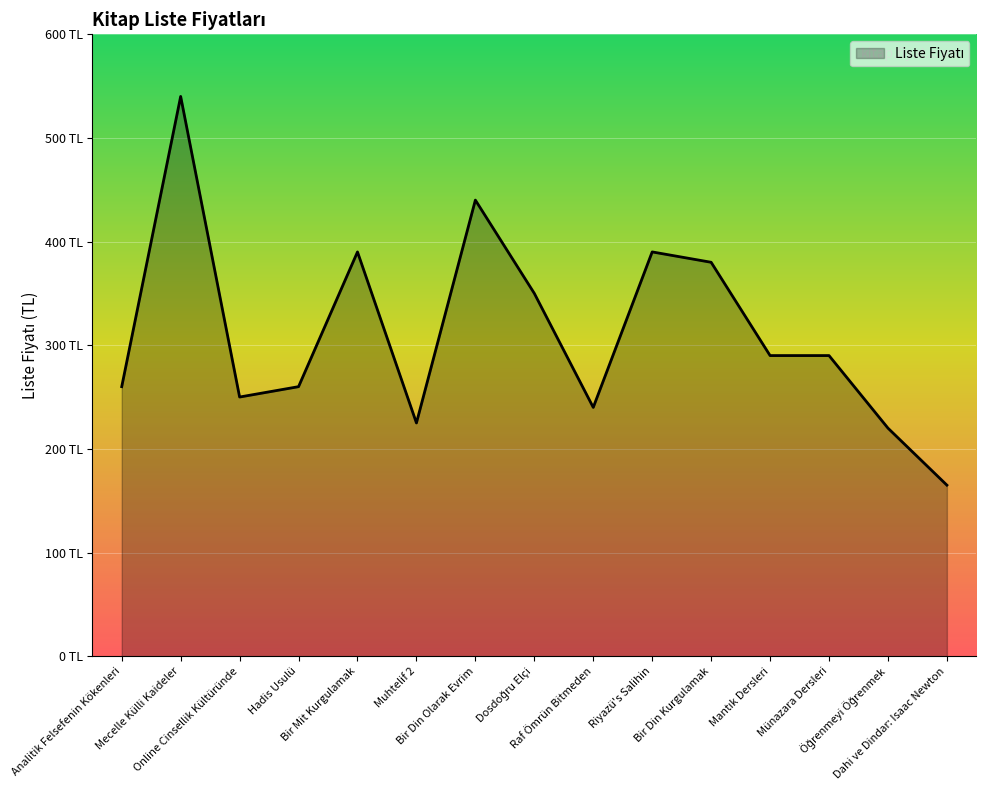

Is this an area chart (filled region under the line)?

Yes